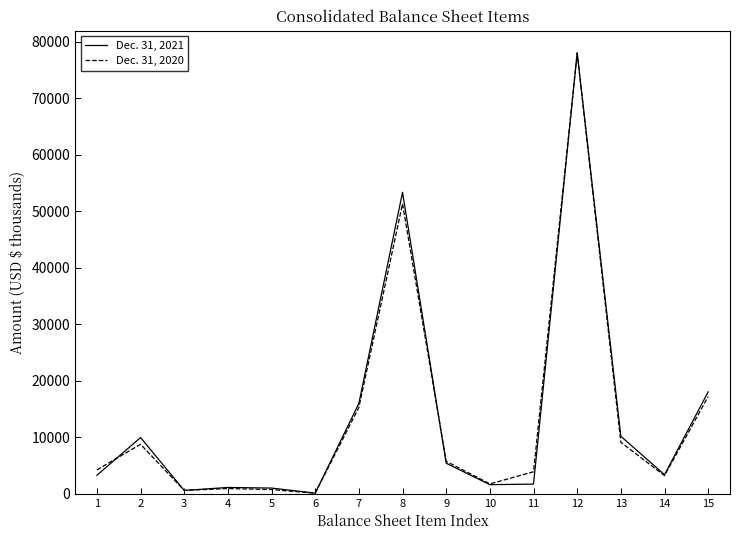

What is the total value across all series at 1?

7464